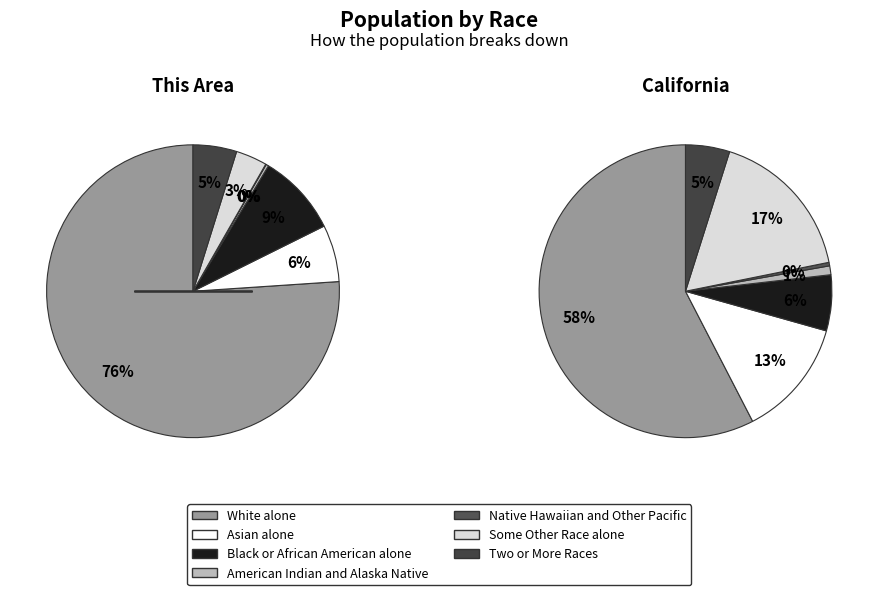

The Two or More Races slice represents 1% of the pie. True or false?

False